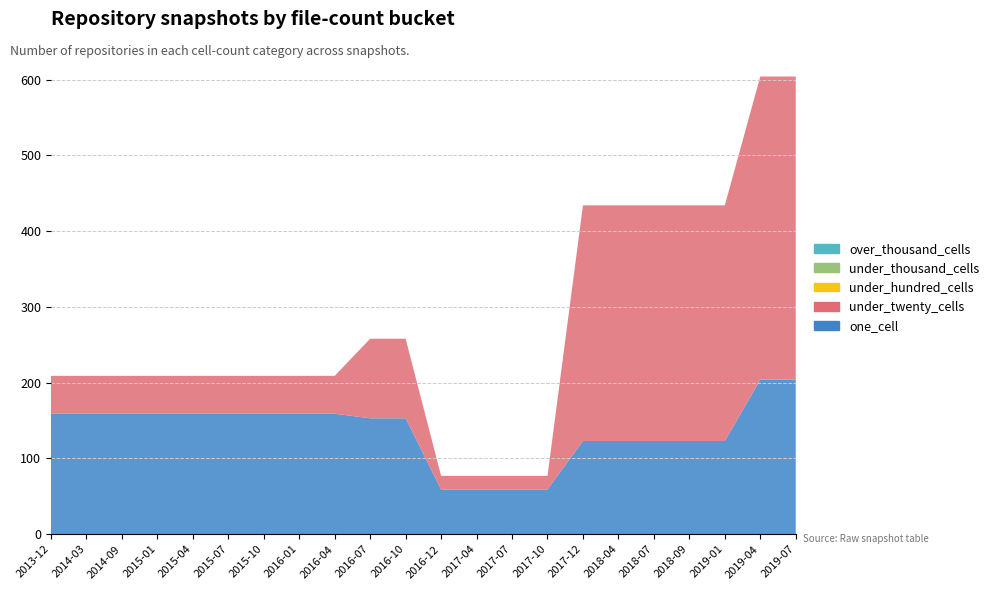

Reading left to right, transcribe all the data shown in this chart.

one_cell: 2013-12-20=159	2014-03-28=159	2014-09-08=159	2015-01-19=159	2015-04-09=159	2015-07-03=159	2015-10-01=159	2016-01-04=159	2016-04-05=159	2016-07-04=153	2016-10-07=153	2016-12-27=59	2017-04-12=59	2017-07-24=59	2017-10-12=59	2017-12-22=123	2018-04-09=123	2018-07-11=123	2018-09-28=123	2019-01-01=123	2019-04-06=204	2019-07-01=204
under_twenty_cells: 2013-12-20=50	2014-03-28=50	2014-09-08=50	2015-01-19=50	2015-04-09=50	2015-07-03=50	2015-10-01=50	2016-01-04=50	2016-04-05=50	2016-07-04=105	2016-10-07=105	2016-12-27=18	2017-04-12=18	2017-07-24=18	2017-10-12=18	2017-12-22=311	2018-04-09=311	2018-07-11=311	2018-09-28=311	2019-01-01=311	2019-04-06=400	2019-07-01=400
under_hundred_cells: 2013-12-20=0	2014-03-28=0	2014-09-08=0	2015-01-19=0	2015-04-09=0	2015-07-03=0	2015-10-01=0	2016-01-04=0	2016-04-05=0	2016-07-04=0	2016-10-07=0	2016-12-27=0	2017-04-12=0	2017-07-24=0	2017-10-12=0	2017-12-22=0	2018-04-09=0	2018-07-11=0	2018-09-28=0	2019-01-01=0	2019-04-06=0	2019-07-01=0
under_thousand_cells: 2013-12-20=0	2014-03-28=0	2014-09-08=0	2015-01-19=0	2015-04-09=0	2015-07-03=0	2015-10-01=0	2016-01-04=0	2016-04-05=0	2016-07-04=0	2016-10-07=0	2016-12-27=0	2017-04-12=0	2017-07-24=0	2017-10-12=0	2017-12-22=0	2018-04-09=0	2018-07-11=0	2018-09-28=0	2019-01-01=0	2019-04-06=0	2019-07-01=0
over_thousand_cells: 2013-12-20=0	2014-03-28=0	2014-09-08=0	2015-01-19=0	2015-04-09=0	2015-07-03=0	2015-10-01=0	2016-01-04=0	2016-04-05=0	2016-07-04=0	2016-10-07=0	2016-12-27=0	2017-04-12=0	2017-07-24=0	2017-10-12=0	2017-12-22=0	2018-04-09=0	2018-07-11=0	2018-09-28=0	2019-01-01=0	2019-04-06=0	2019-07-01=0